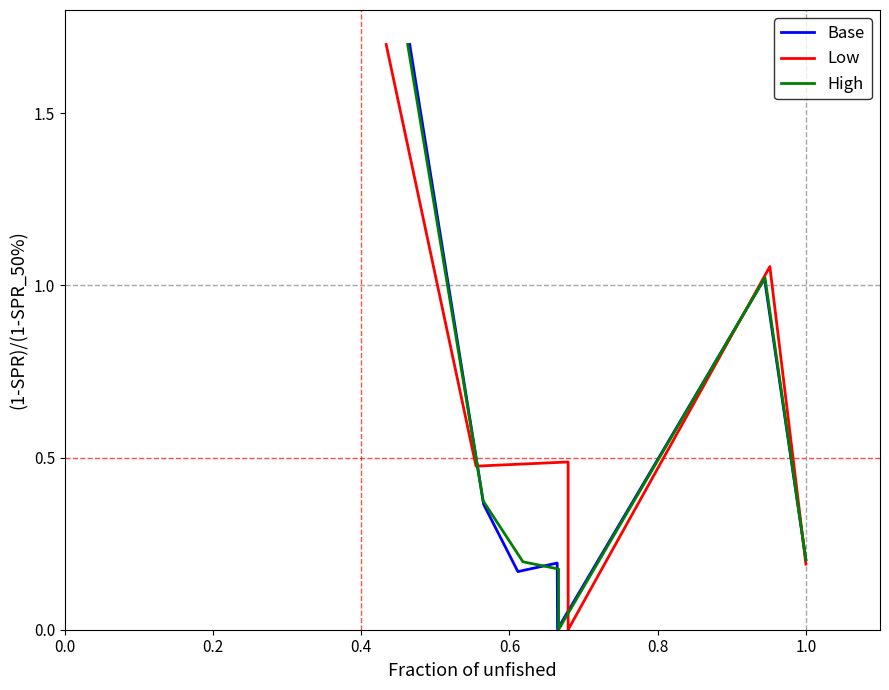

What is the value of the High point at the 3rd from the left?

0.2